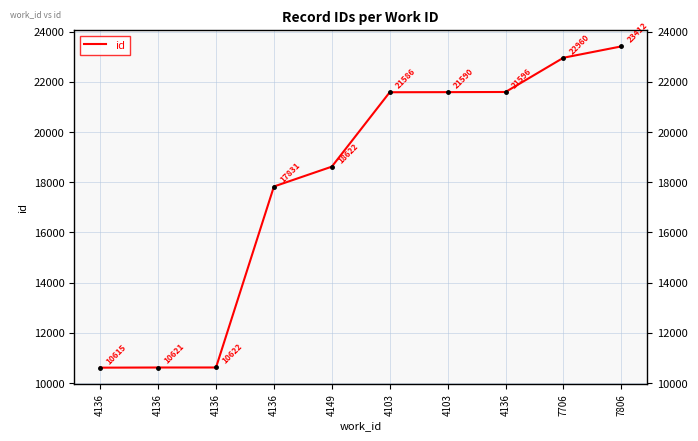

At which label does the data first exceed 21586?

4103